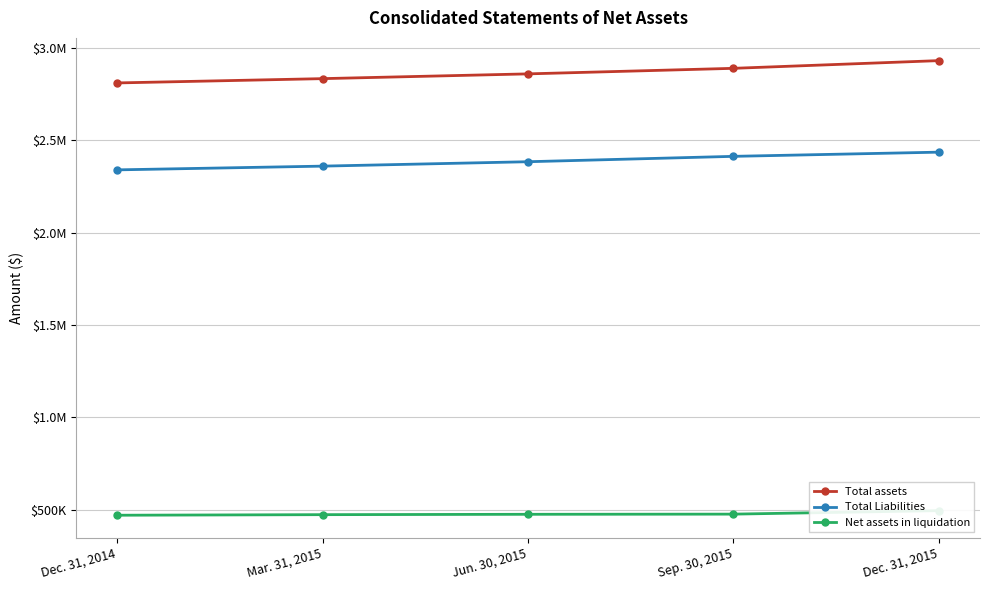

Between Jun. 30, 2015 and Dec. 31, 2015, which series saw the biggest shift?

Total assets